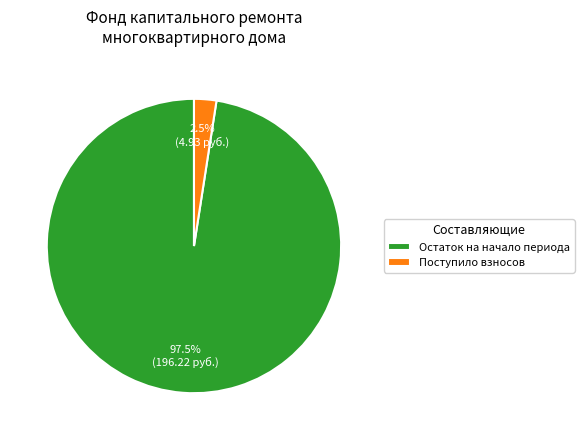

Rank the categories by value from lowest to highest.

Поступило взносов, Остаток на начало периода